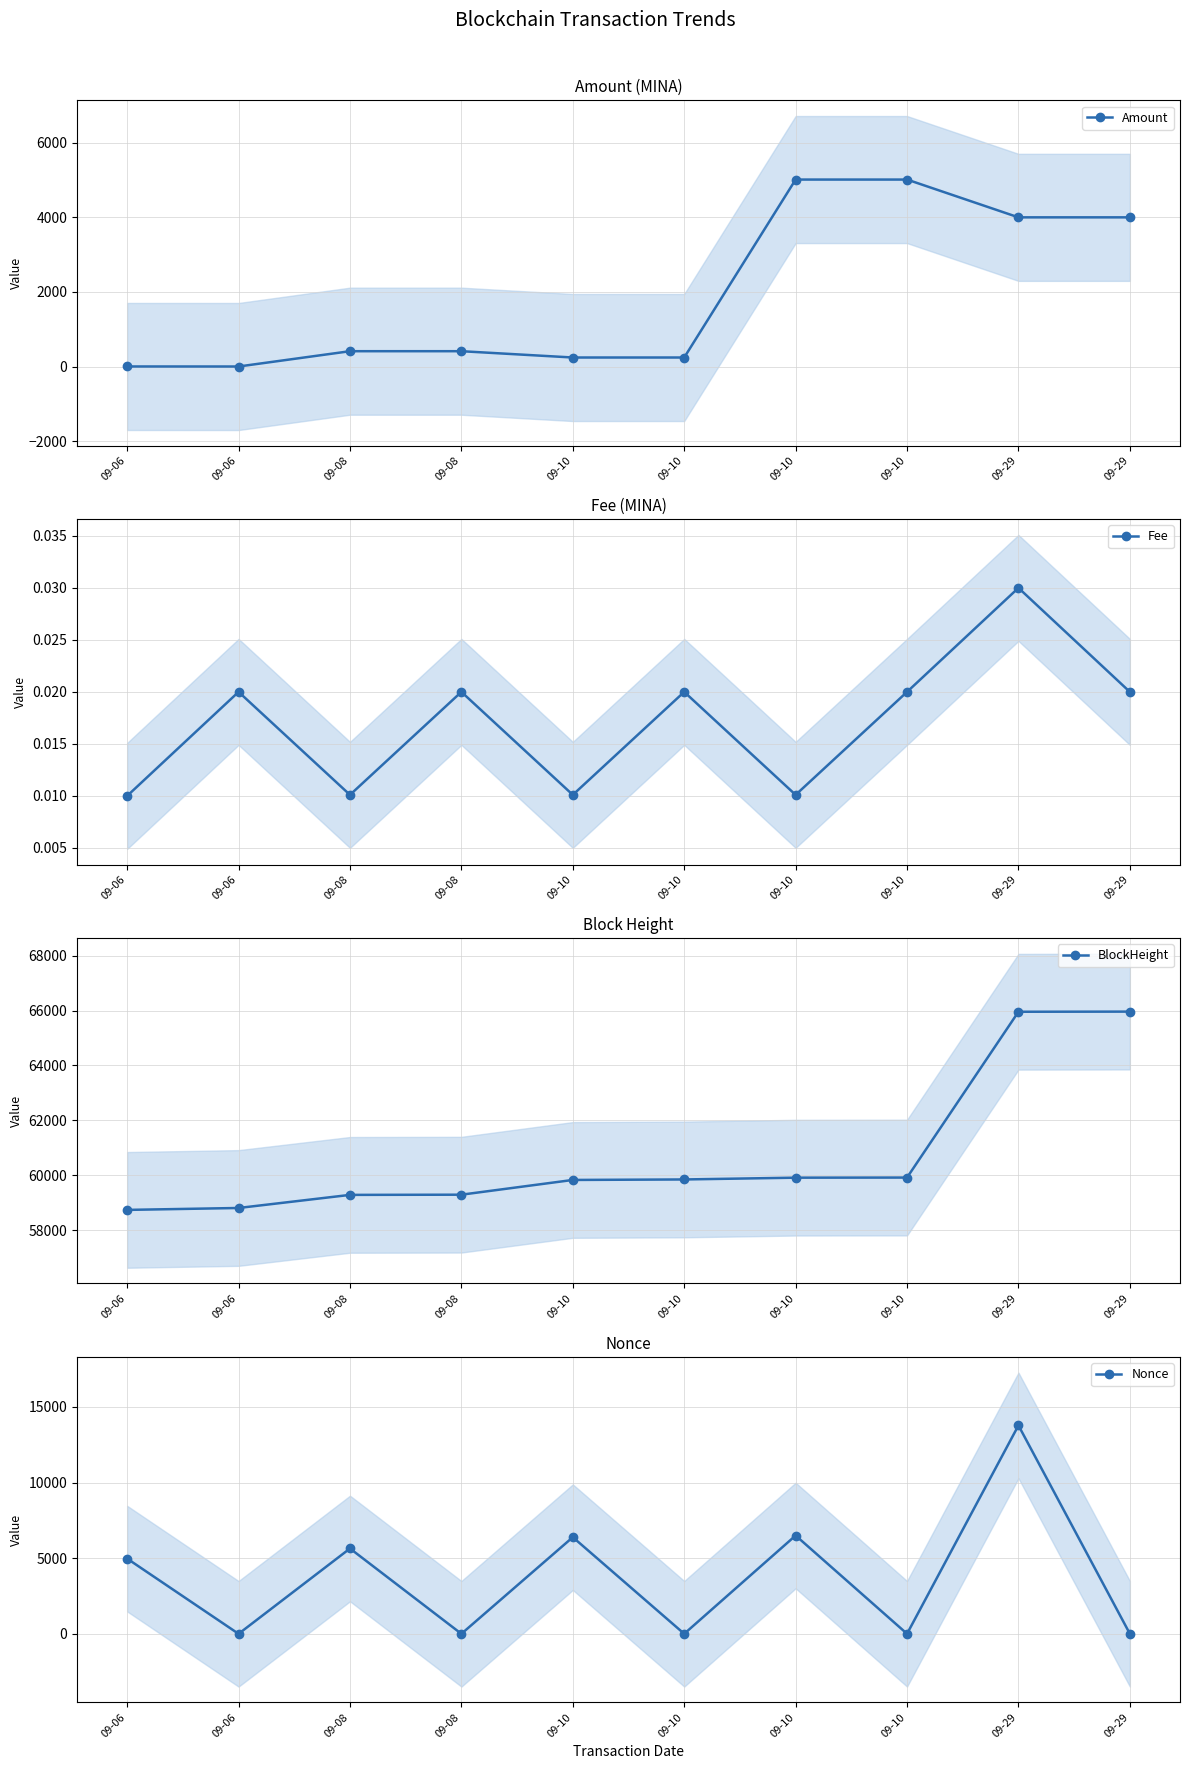

The BlockHeight series shows 59912.0 at 09-10. True or false?

True